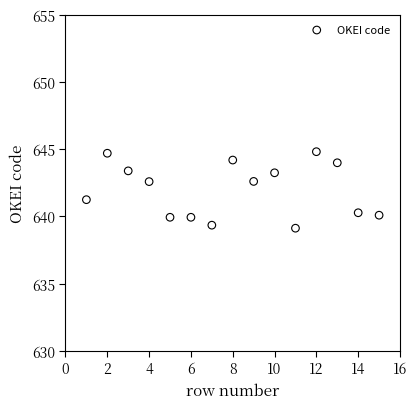

What is the range of Y values (max minus min)?

5.7